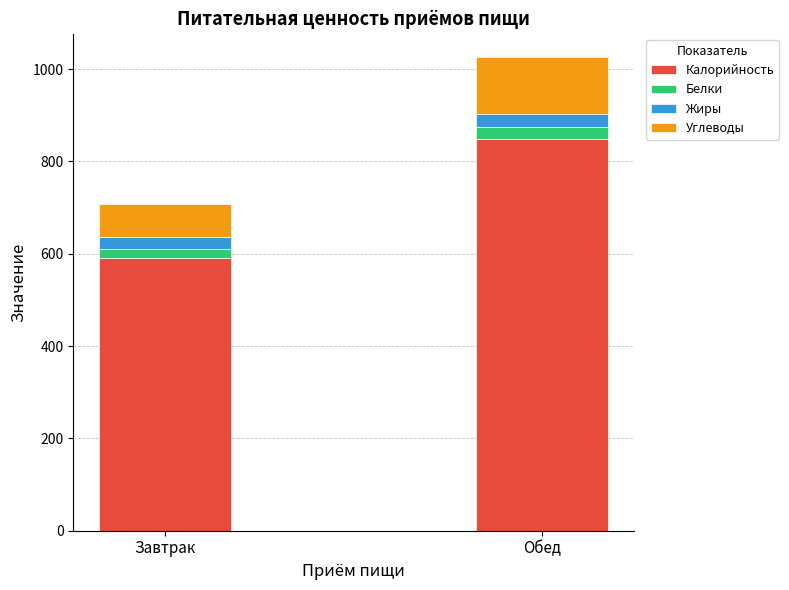

The value of Калорийность at Обед is 525.0. True or false?

False